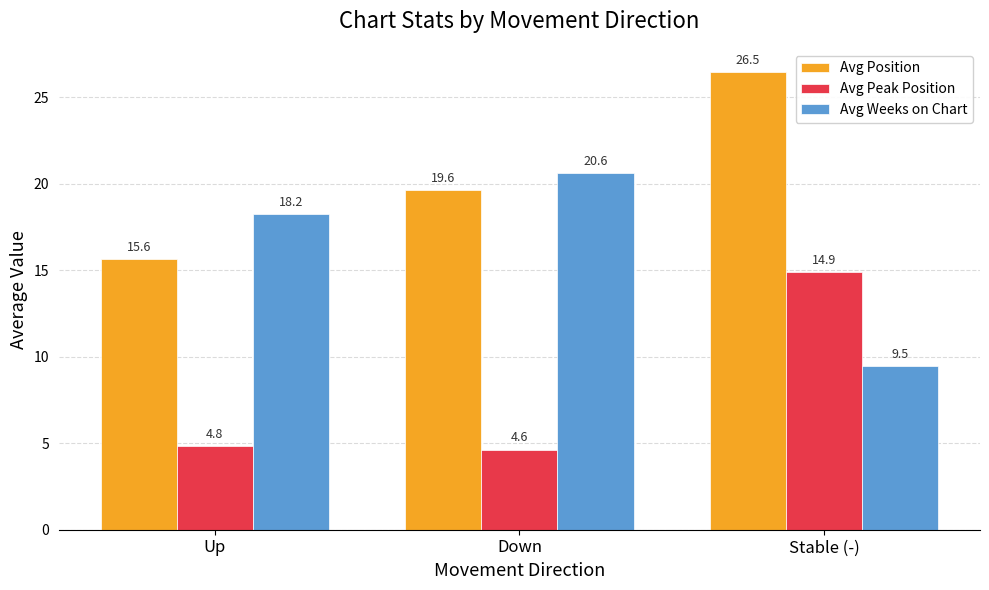

At which label does Avg Position first exceed 19?

Down